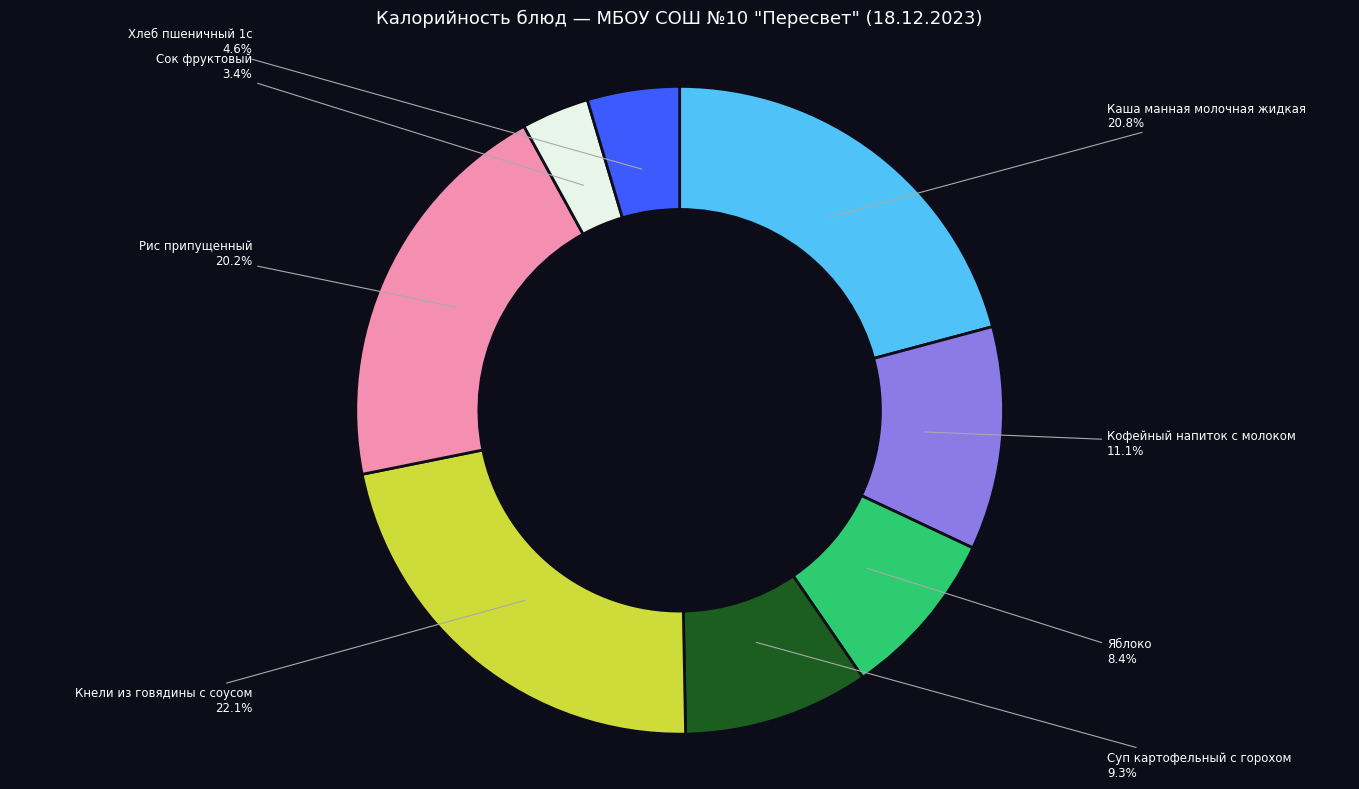

Count the number of slices in the pie.

8